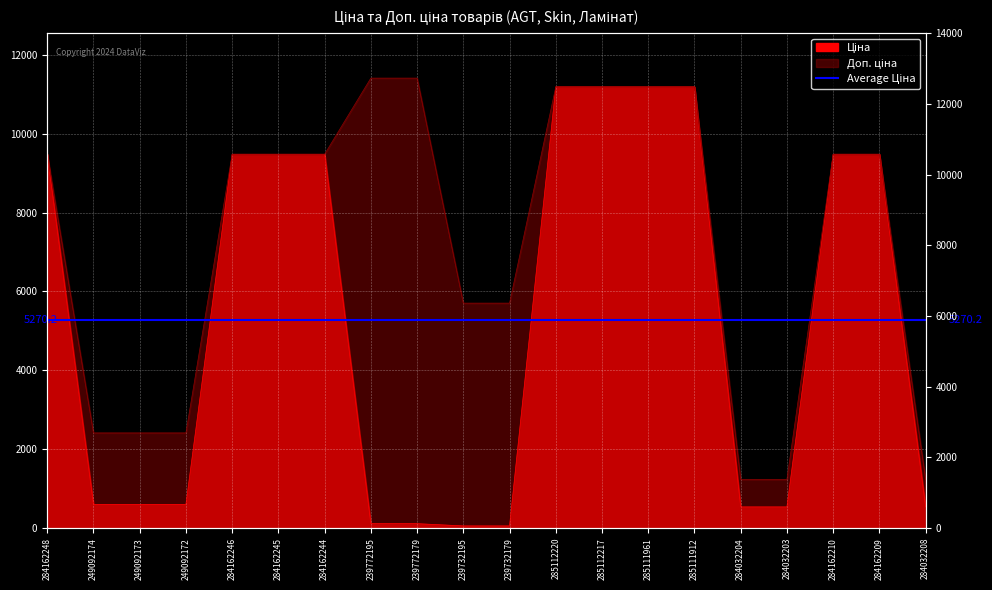

True or false: Ціна and Доп. ціна intersect in this chart.

False